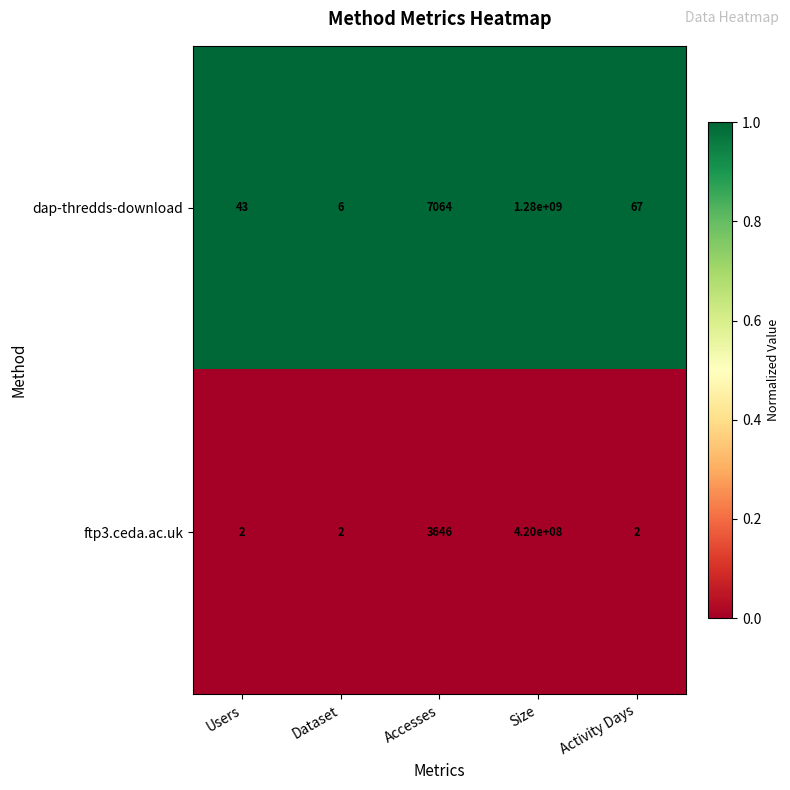

Rank the series by their average value, from highest to lowest.

dap-thredds-download, ftp3.ceda.ac.uk